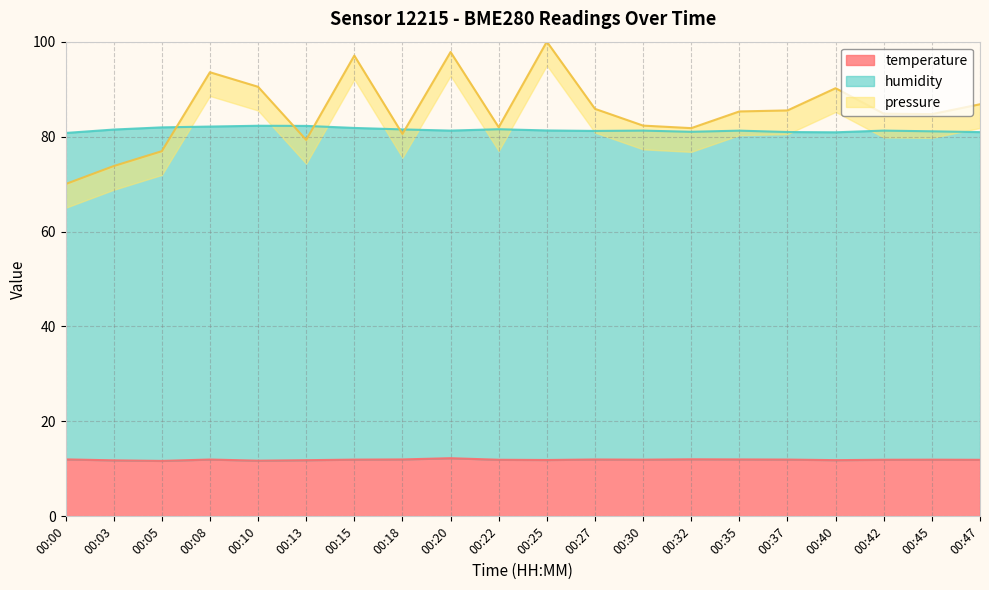

The value of temperature at 00:10 is 20.1. True or false?

False